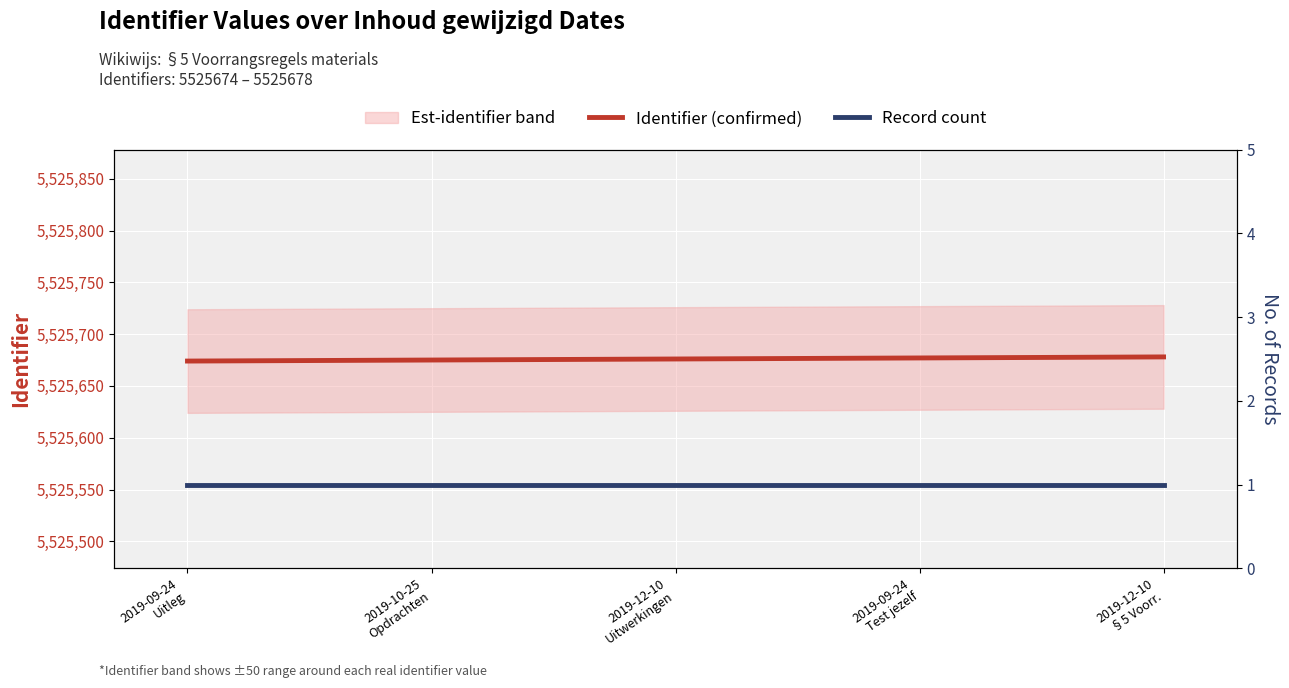

Is the value of Record count at 2019-09-24
Test jezelf greater than the value of Identifier (confirmed) at 2019-12-10
§5 Voorr.?

No